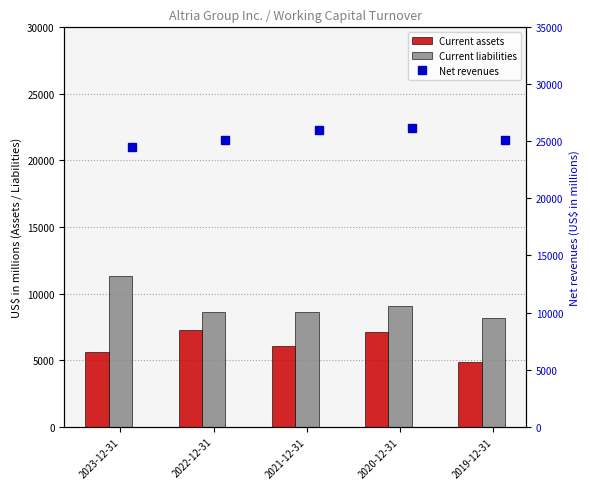

Count the number of categories in the chart.

5